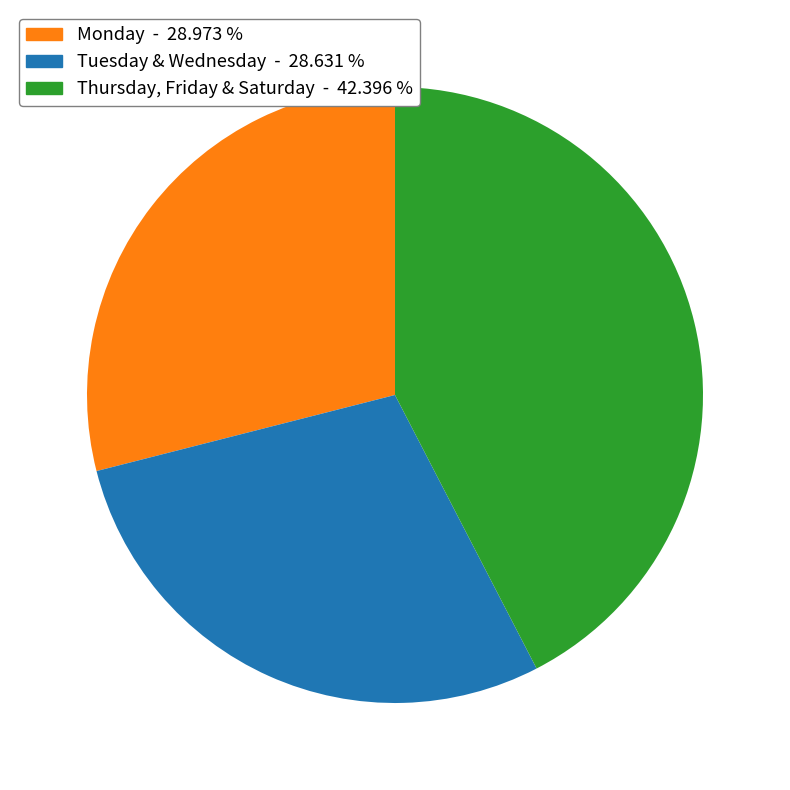

Does any single category account for the majority?

No